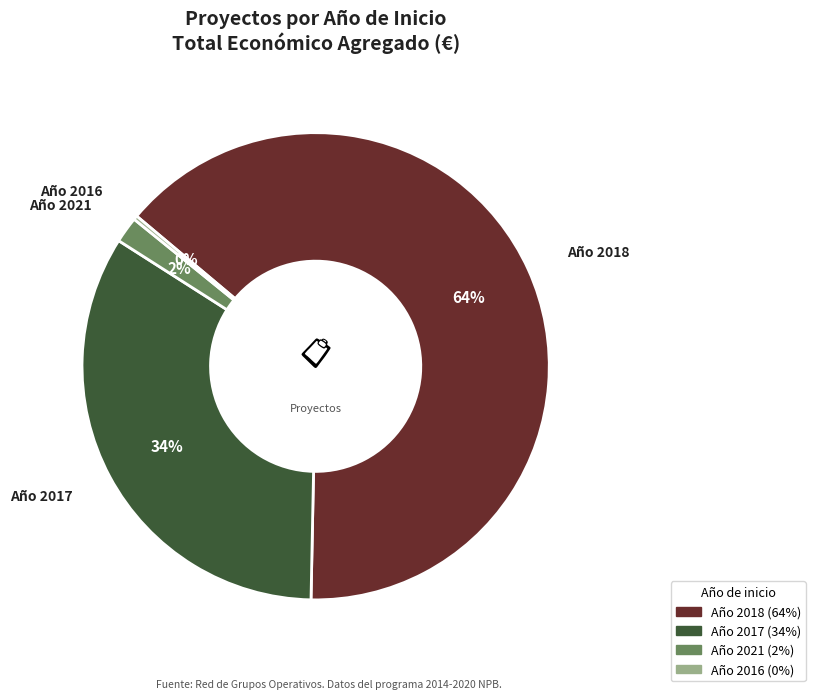

Is there a majority slice in this chart?

Yes